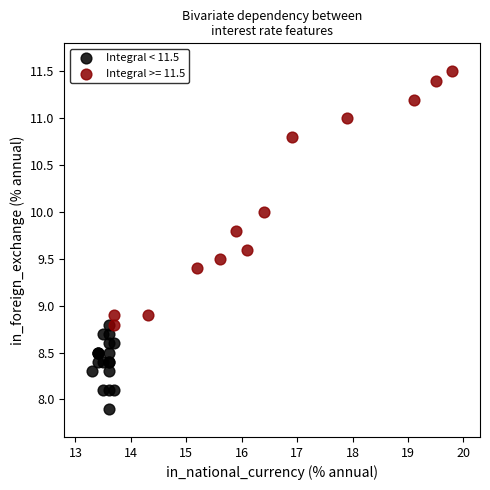

Which series has the widest spread of Y values?

Integral >= 11.5